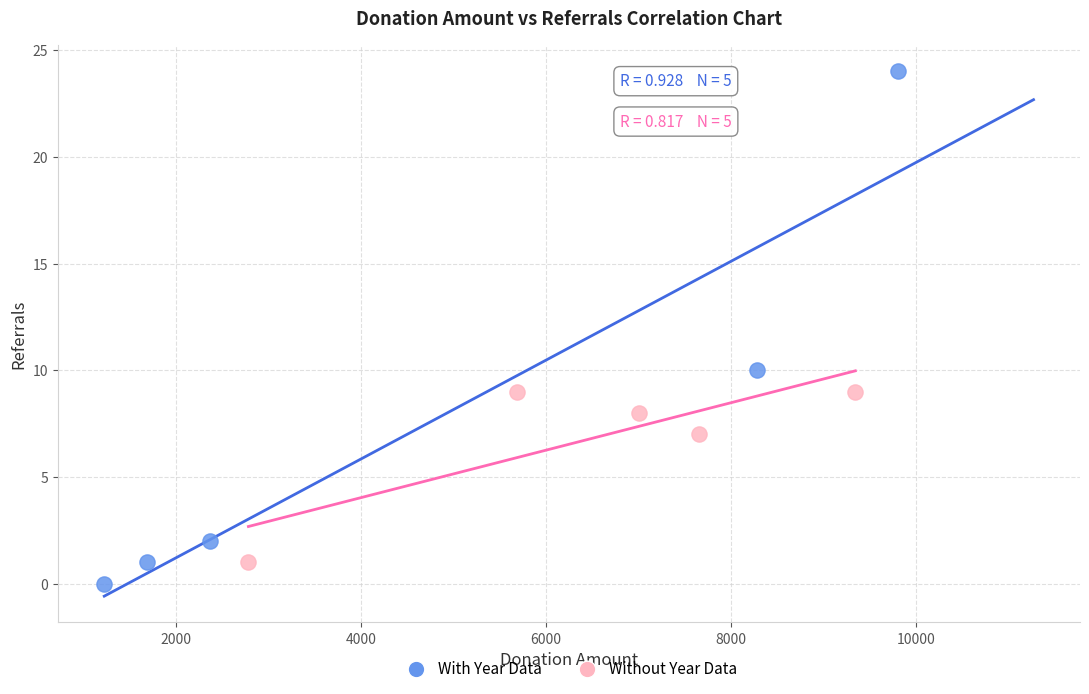

Which series reaches the minimum Y coordinate?

With Year Data